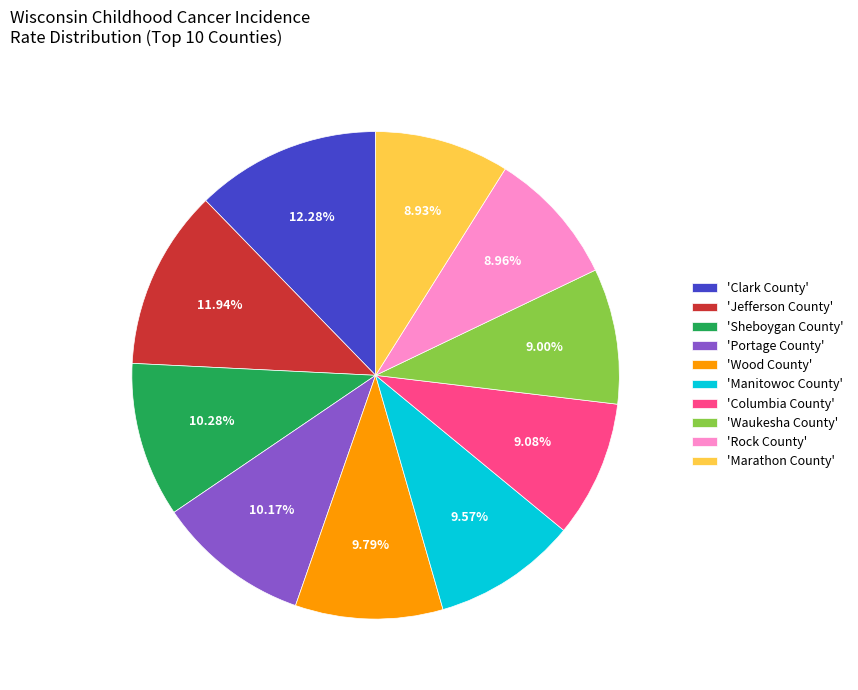

Do 'Clark County' and 'Portage County' together represent more than half of the pie?

No